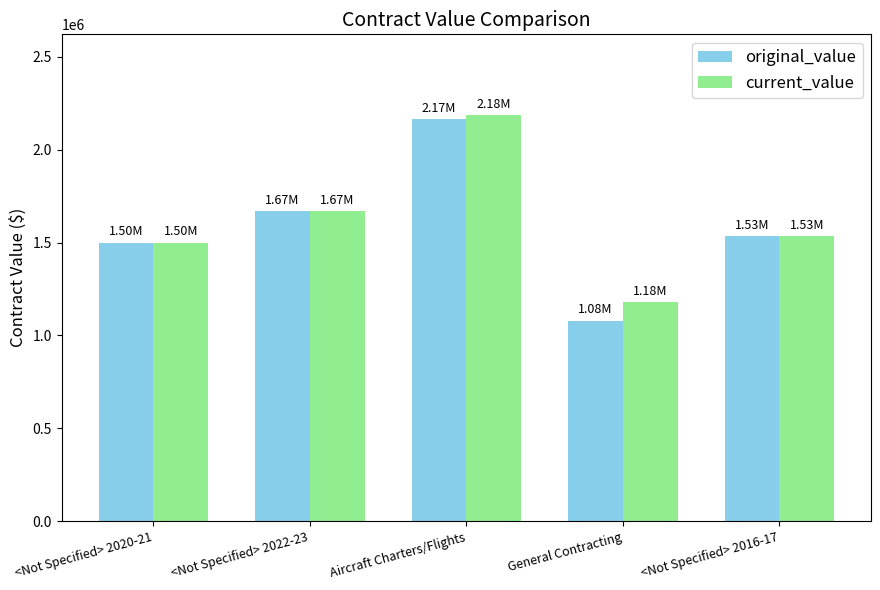

What is the value of the original_value bar at the 1st from the left?

1500000.0